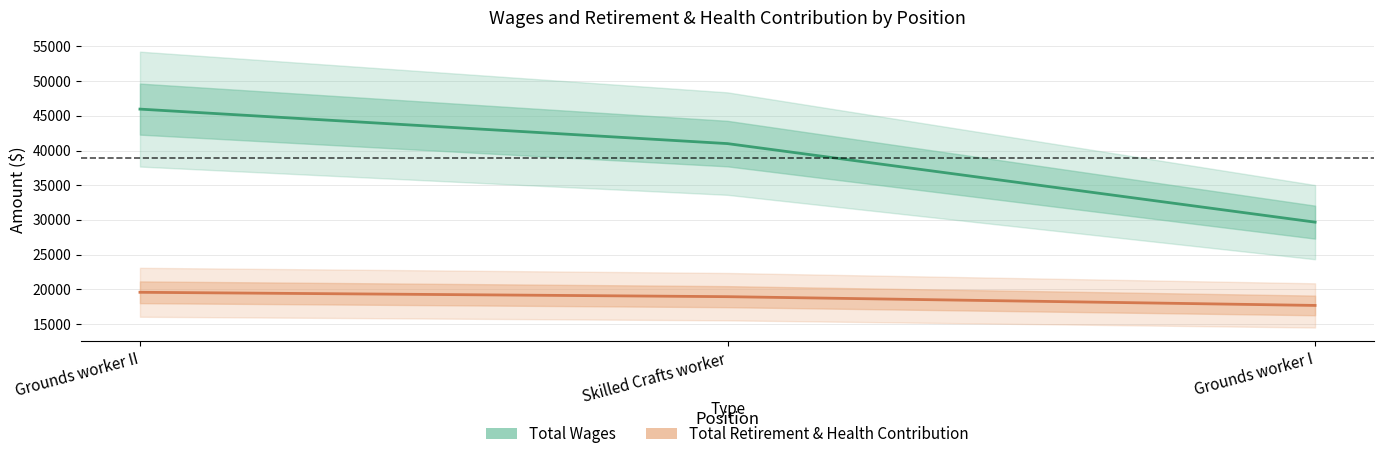

Which category has the lowest value in the Total Wages series?

Grounds worker I